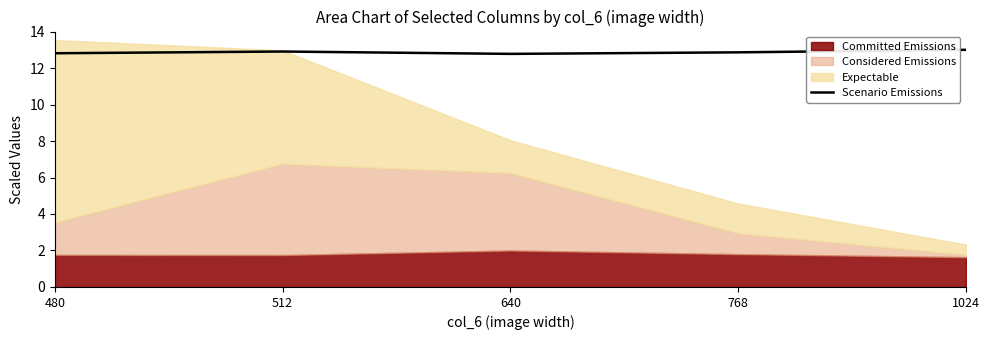

What is the change in value from 768 to 1024?

+0.1